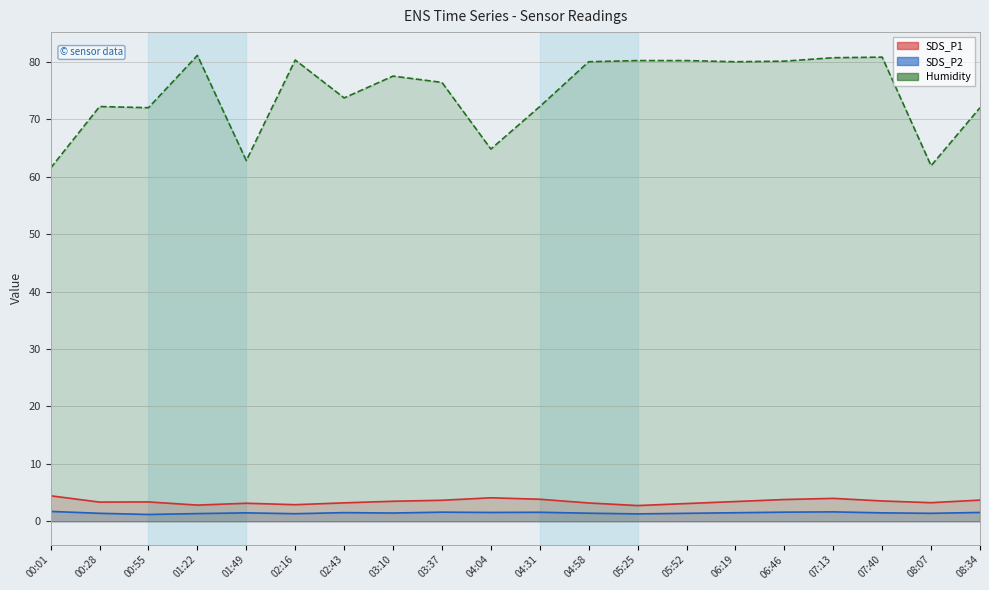

At 00:28, list the series in order from largest to smallest.

Humidity, SDS_P1, SDS_P2